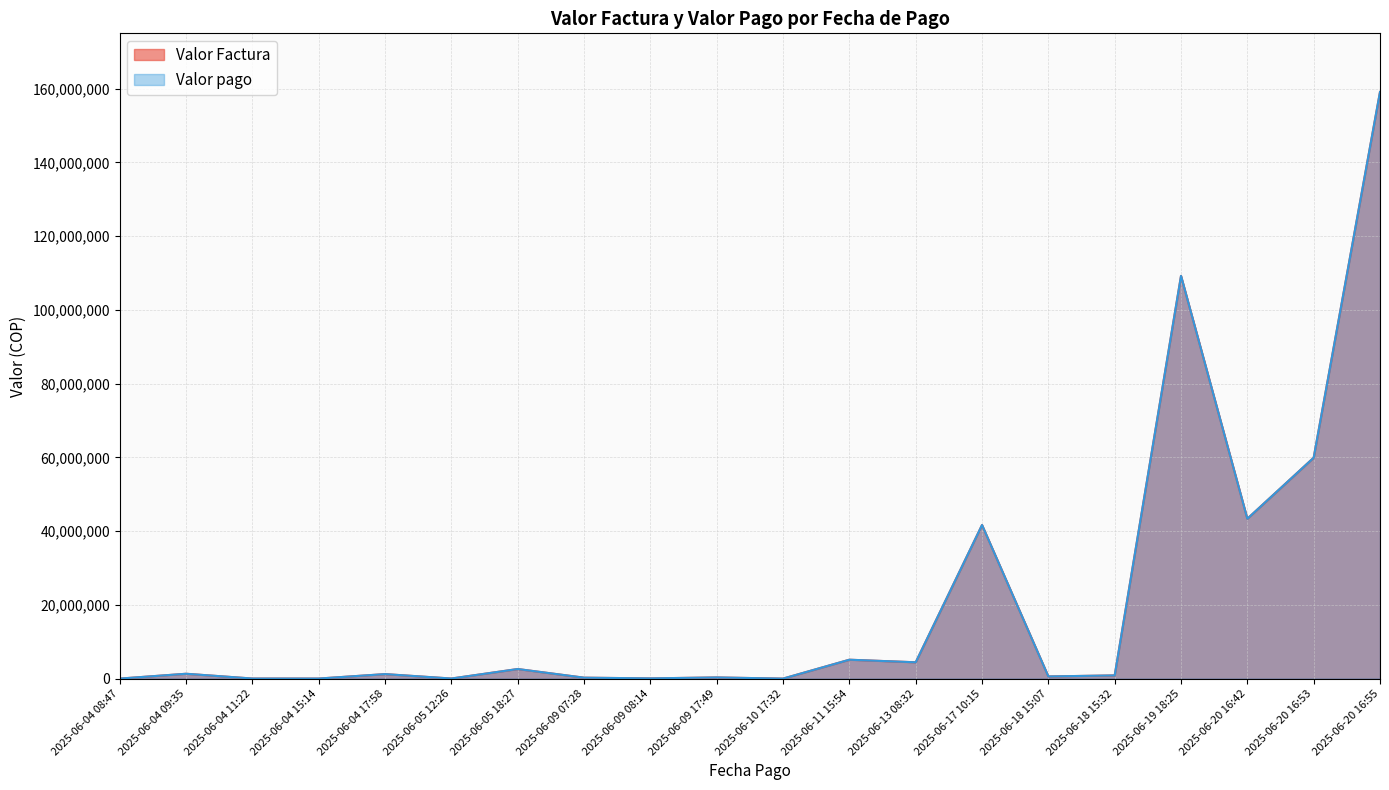

What is the value of the Valor Factura point at the 20th from the left?

159091041.0